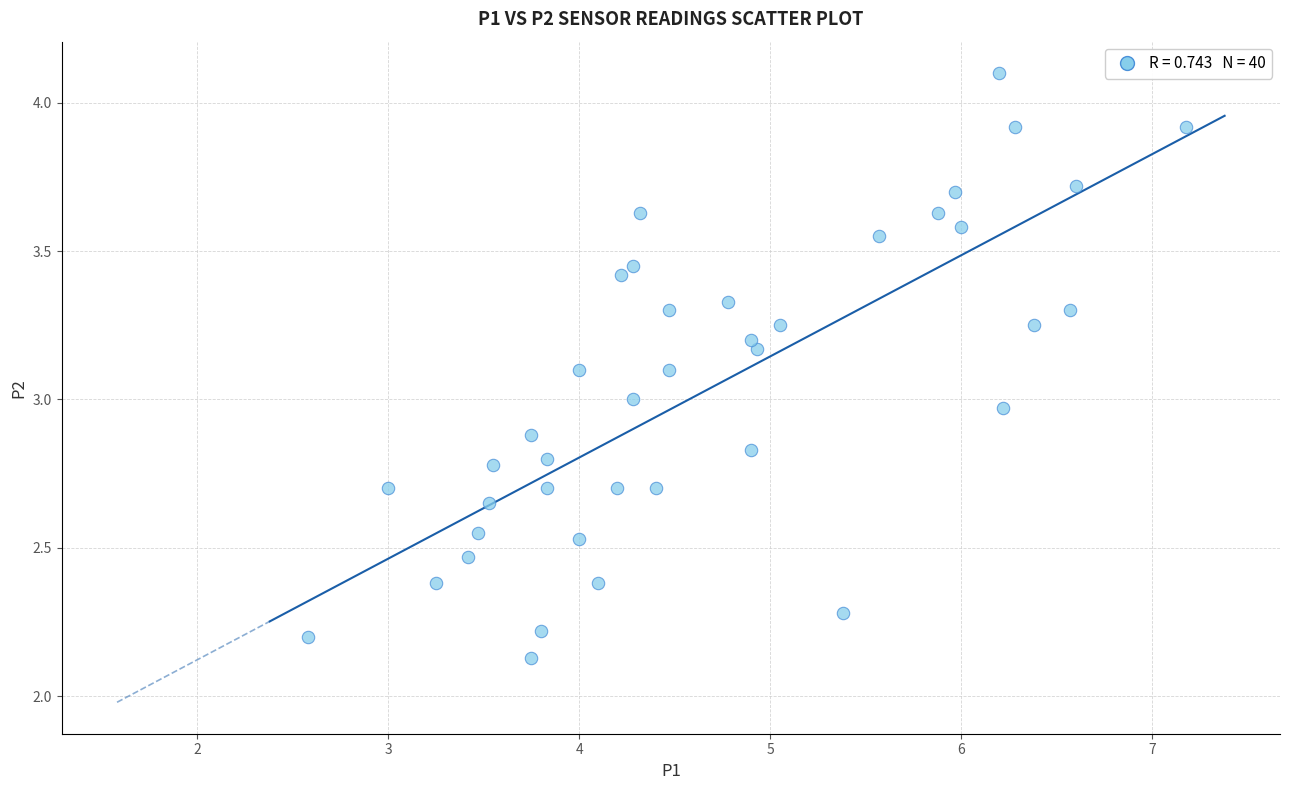

What is the range of Y values (max minus min)?

2.0